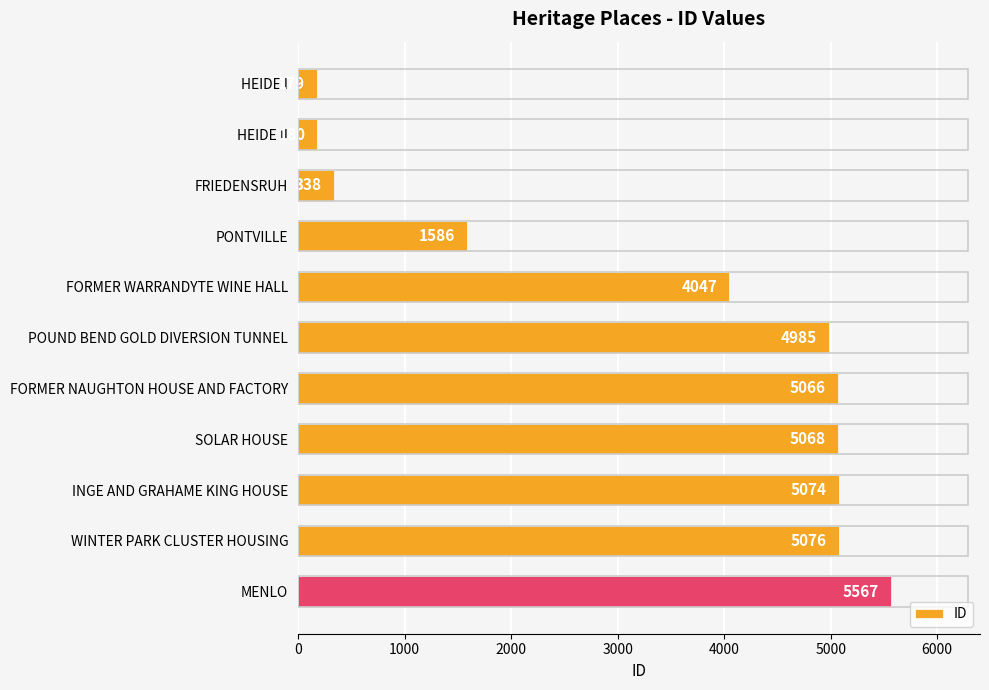

What is the label of the 8th bar from the top?

SOLAR HOUSE